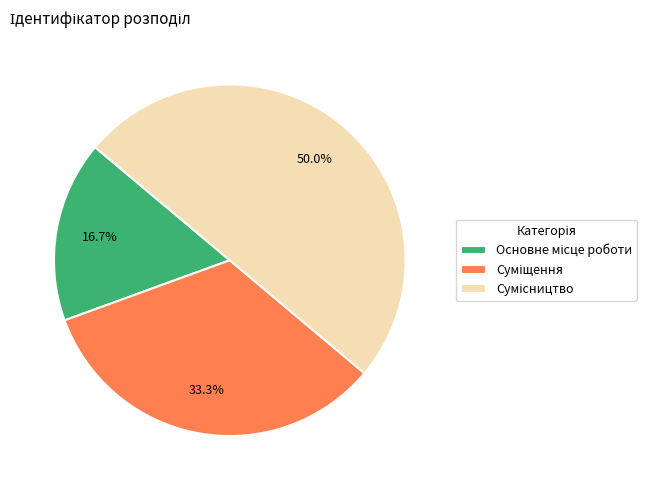

To the nearest percent, what is the combined percentage of Сумісництво and Суміщення?

83%